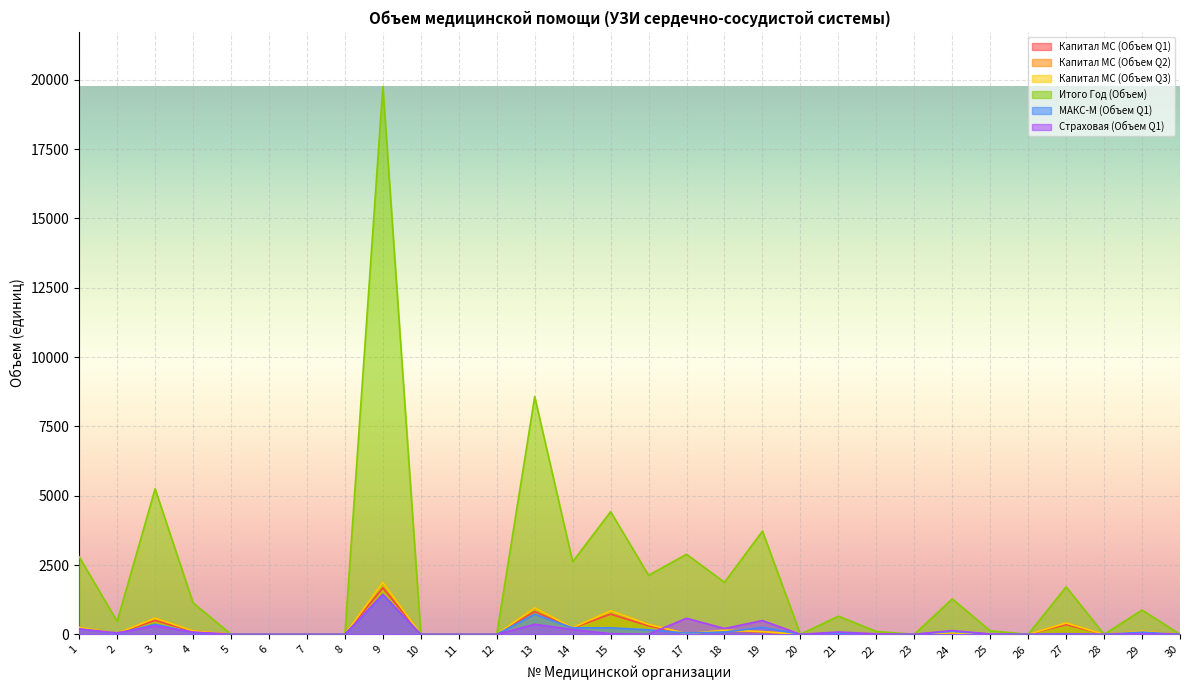

In Капитал МС (Объем Q1), how many points are lower than both neighbors (excluding endpoints)?

7